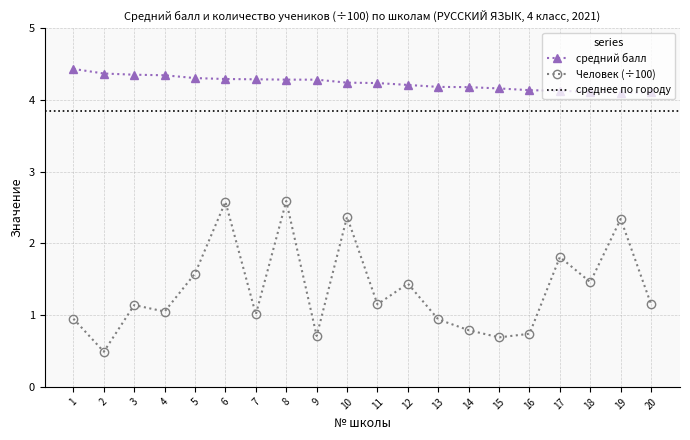

Is the value of средний балл at 6 greater than the value of Человек (÷100) at 19?

Yes